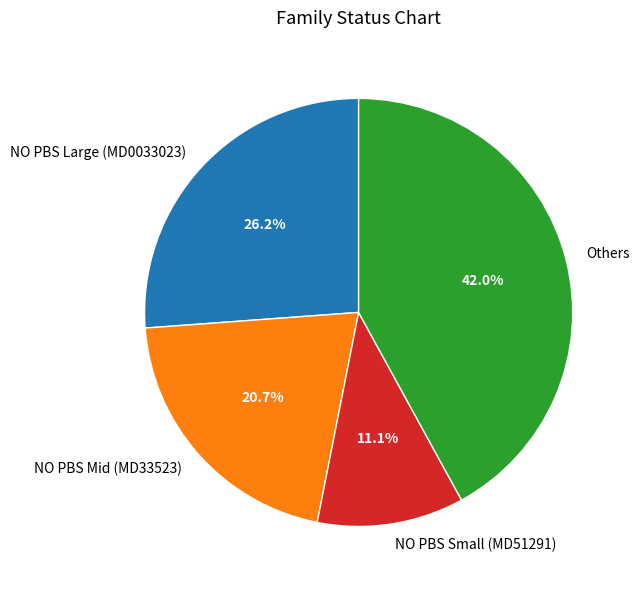

Rank the categories by value from lowest to highest.

NO PBS Small (MD51291), NO PBS Mid (MD33523), NO PBS Large (MD0033023), Others